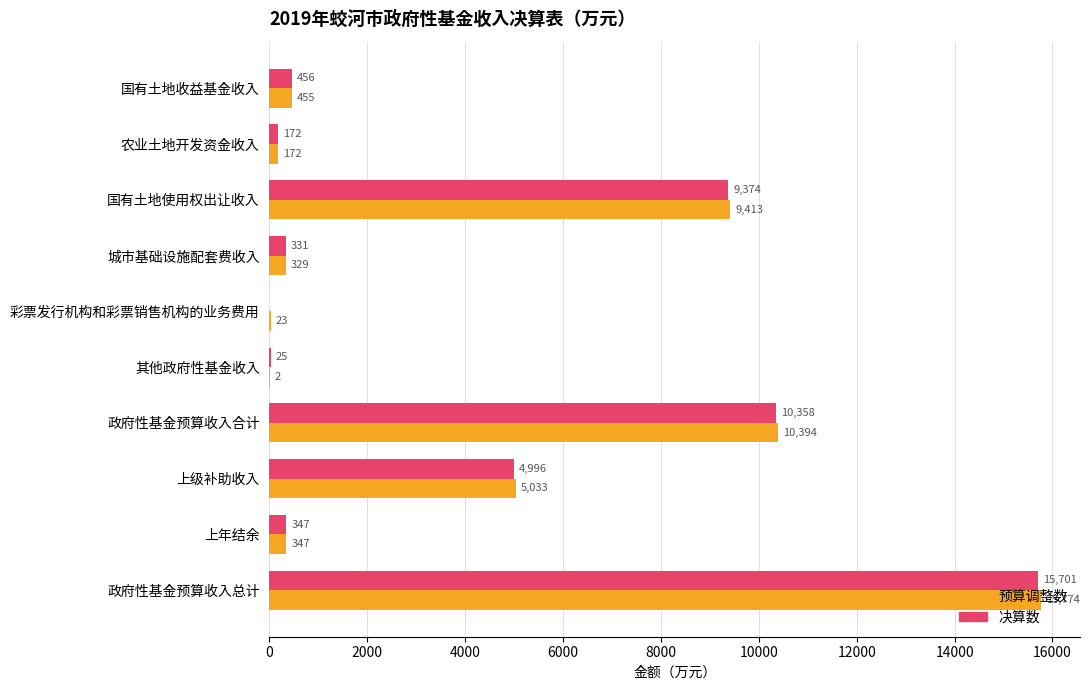

What are all the series names shown in the legend?

预算调整数, 决算数